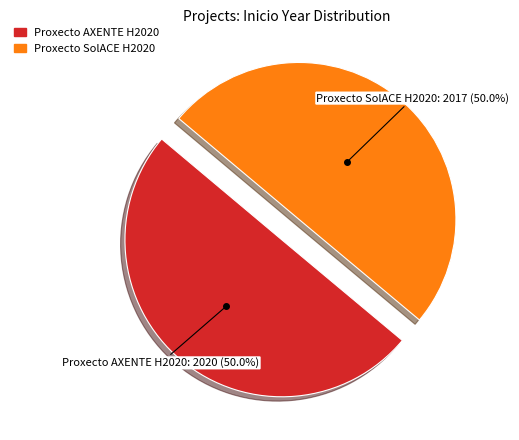

How many segments does this pie chart have?

2